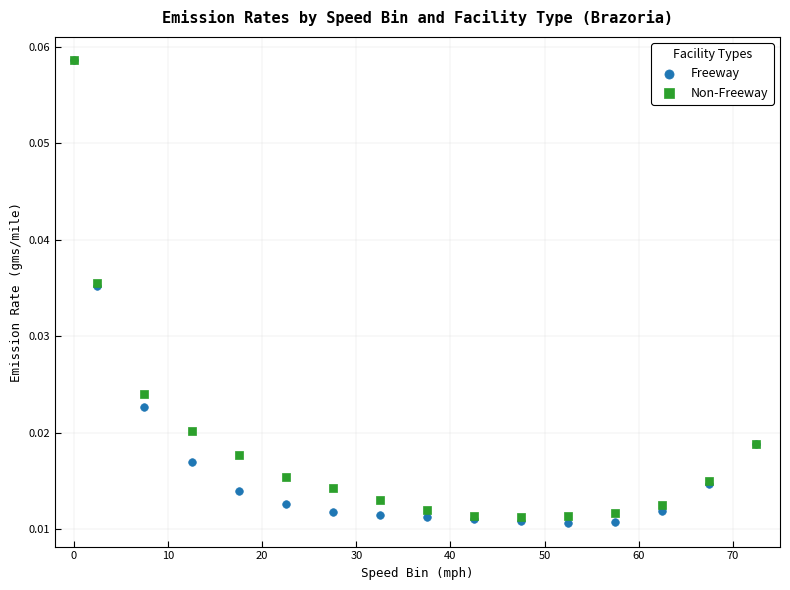

What are all the series names shown in the legend?

Freeway, Non-Freeway